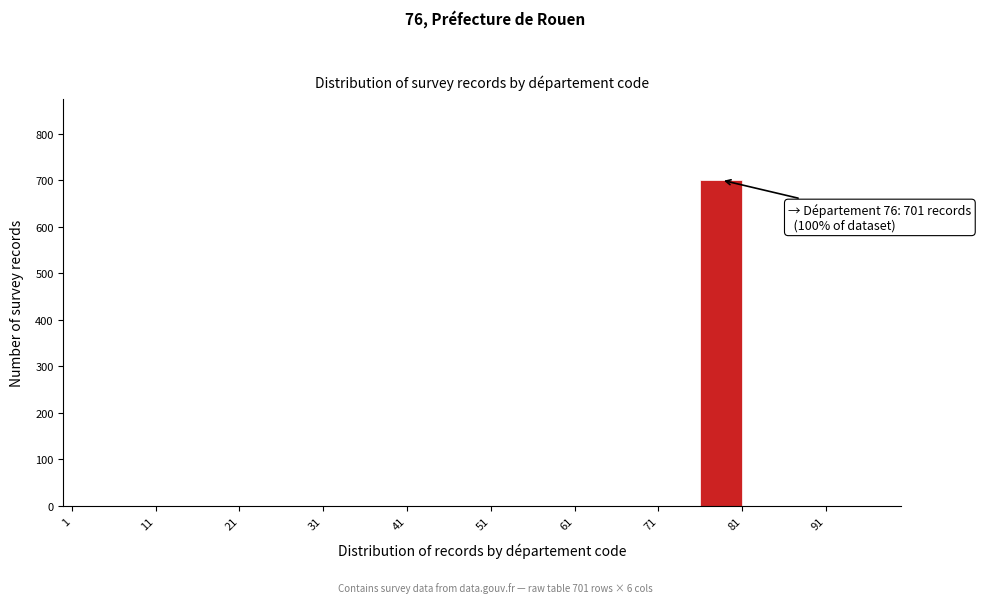

Over which range of the x-axis is the bar tallest?

76 to 81